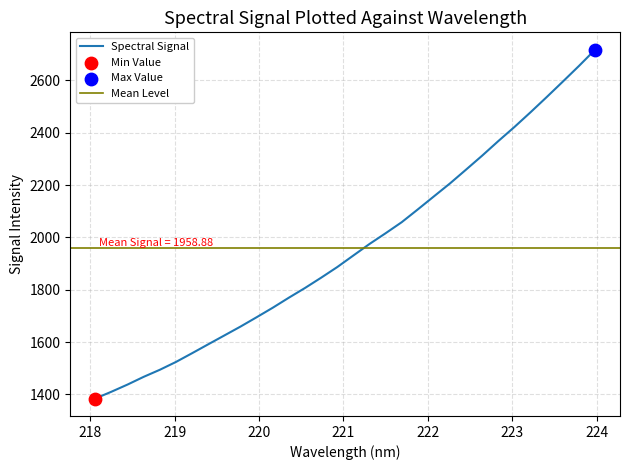

What is the change in value from 218.6332 to 221.4993?

+548.8